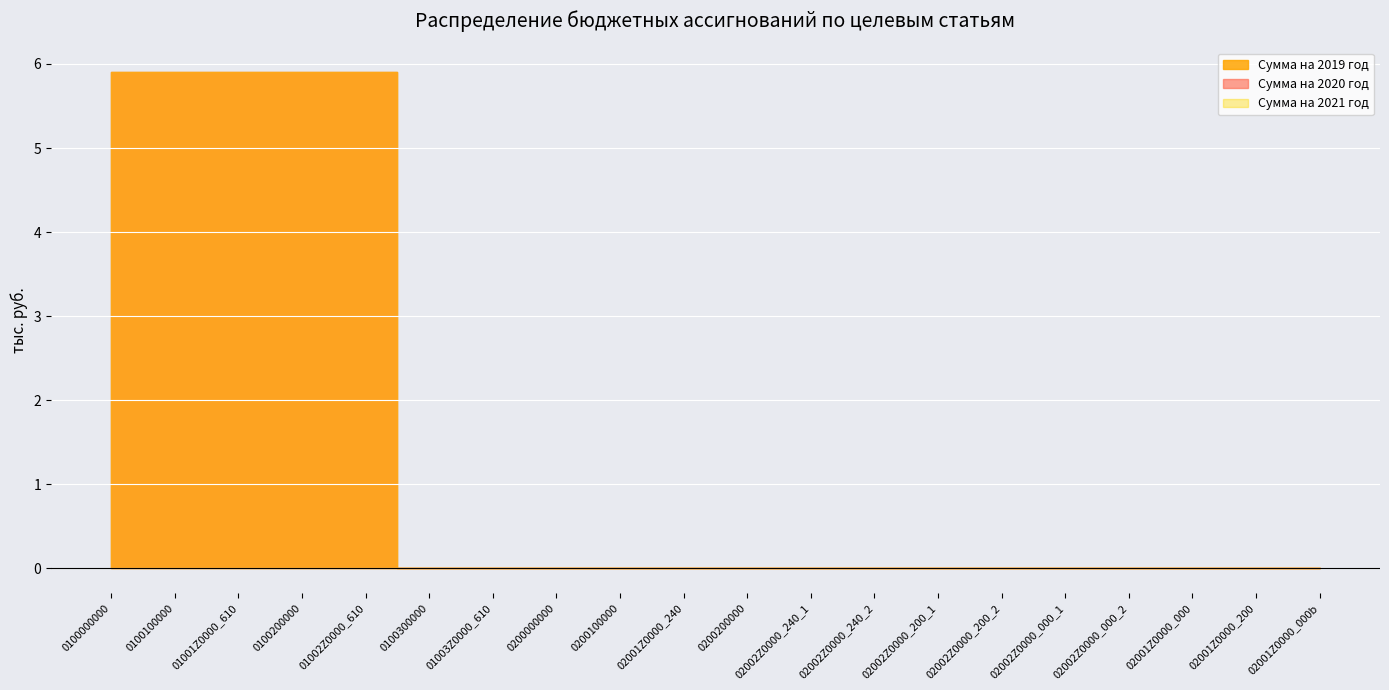

Reading left to right, list all the values displayed in this chart.

Сумма на 2019 год: 5.9	5.9	5.9	5.9	5.9	0.0	0.0	0.0	0.0	0.0	0.0	0.0	0.0	0.0	0.0	0.0	0.0	0.0	0.0	0.0
Сумма на 2020 год: 5.9	5.9	5.9	5.9	5.9	0.0	0.0	0.0	0.0	0.0	0.0	0.0	0.0	0.0	0.0	0.0	0.0	0.0	0.0	0.0
Сумма на 2021 год: 5.9	5.9	5.9	5.9	5.9	0.0	0.0	0.0	0.0	0.0	0.0	0.0	0.0	0.0	0.0	0.0	0.0	0.0	0.0	0.0